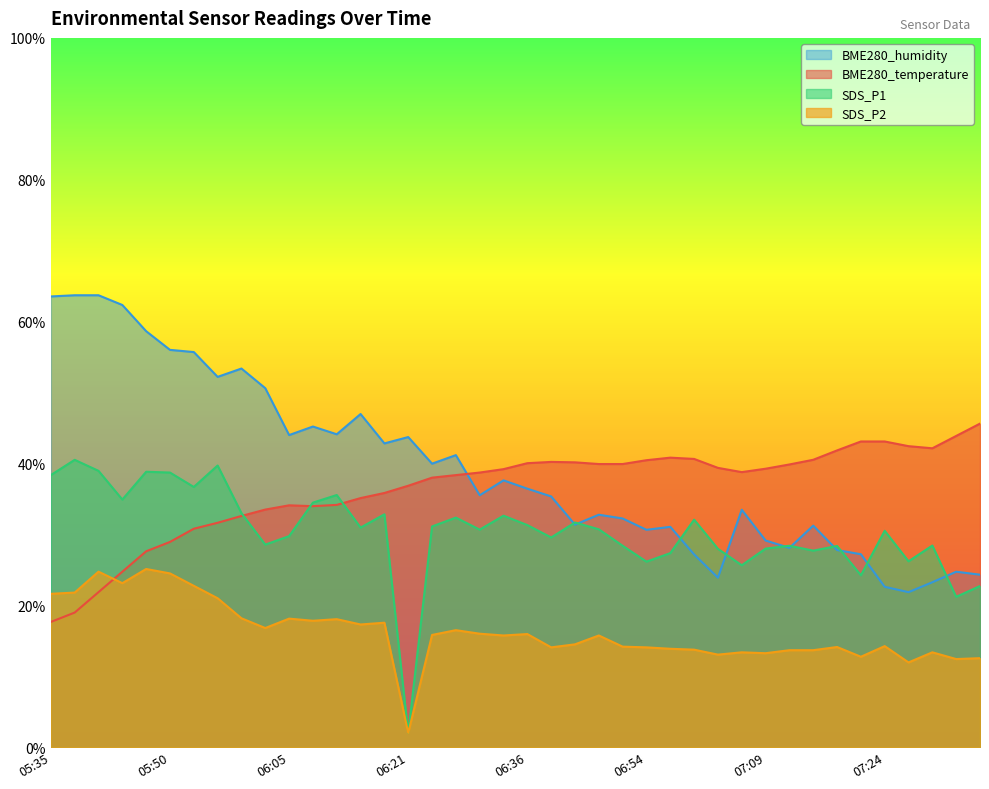

True or false: SDS_P2 has a value of 12.2 at 05:44.

False